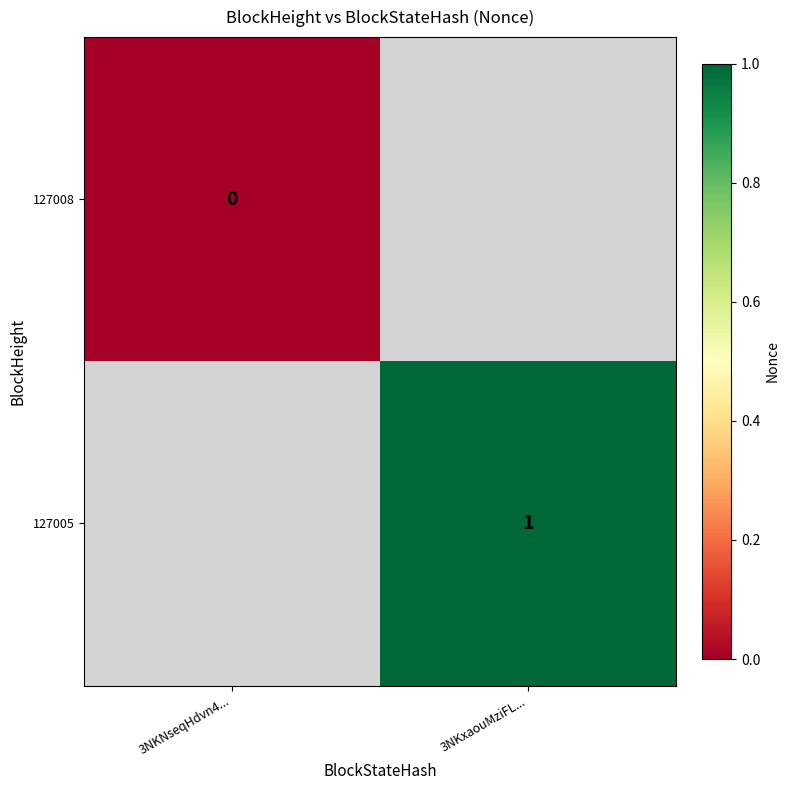

How many categories are shown in the chart?

2